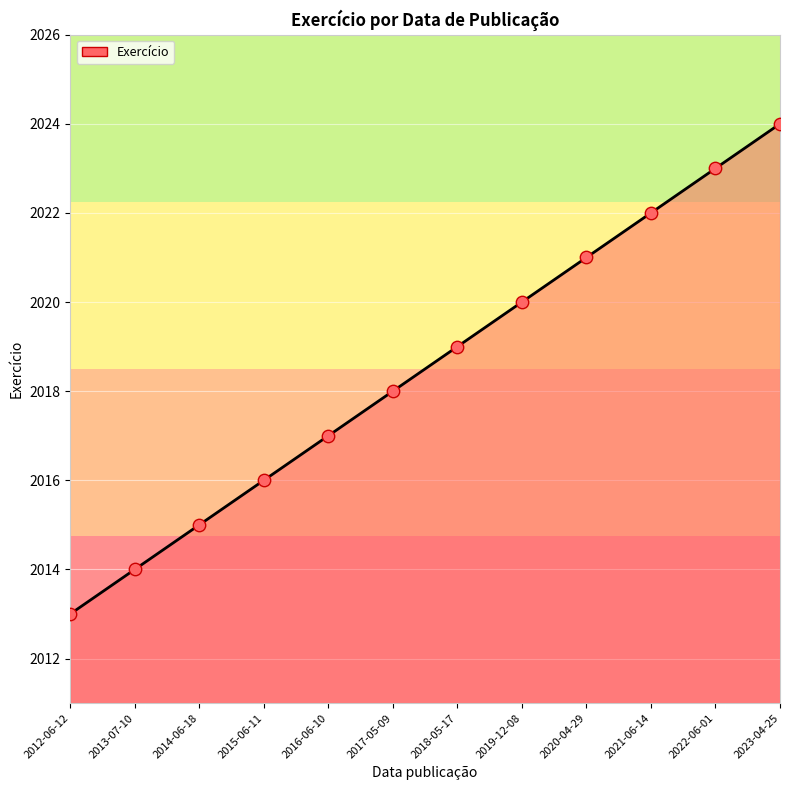

Approximately how many times larger is the value at 2016-06-10 compared to 2013-07-10?

1.0